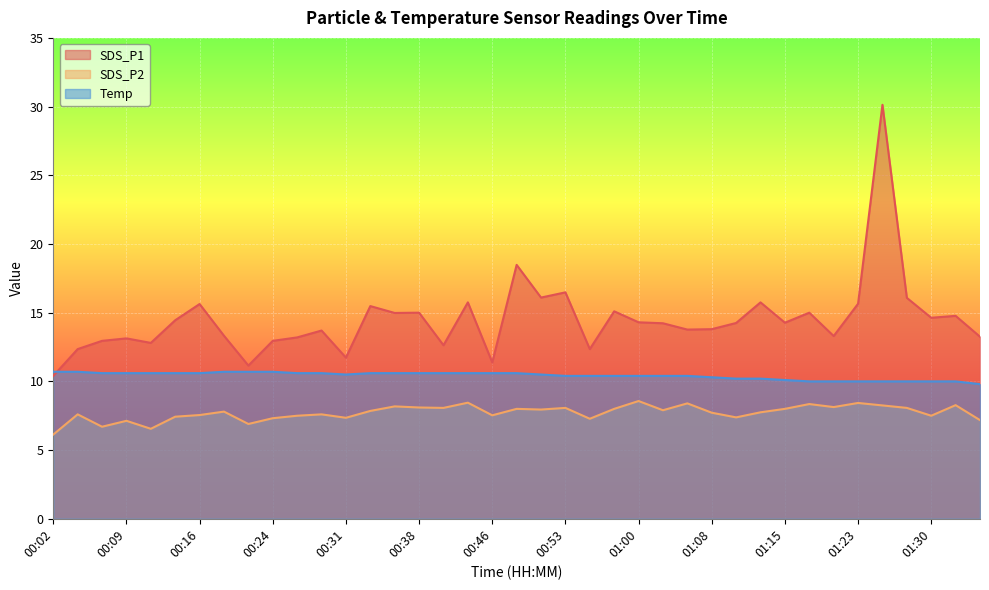

The value of SDS_P1 at 00:38 is 15.0. True or false?

True